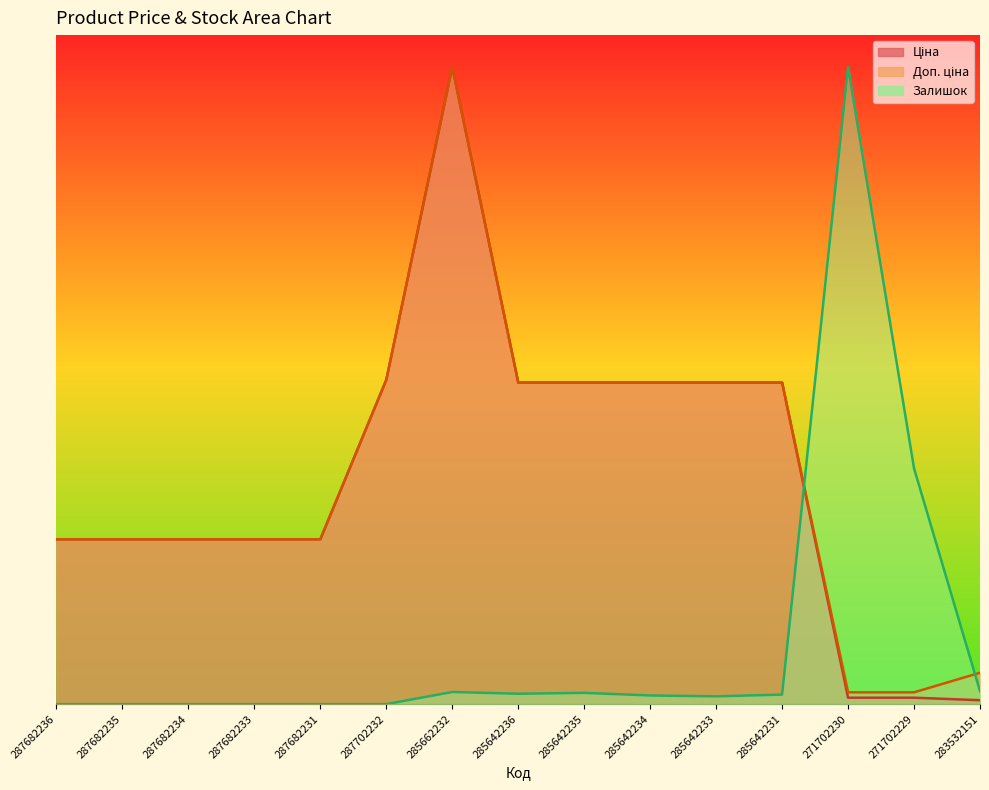

List the labels in order of Доп. ціна value, largest first.

285662232, 287702232, 285642236, 285642235, 285642234, 285642233, 285642231, 287682236, 287682235, 287682234, 287682233, 287682231, 283532151, 271702230, 271702229